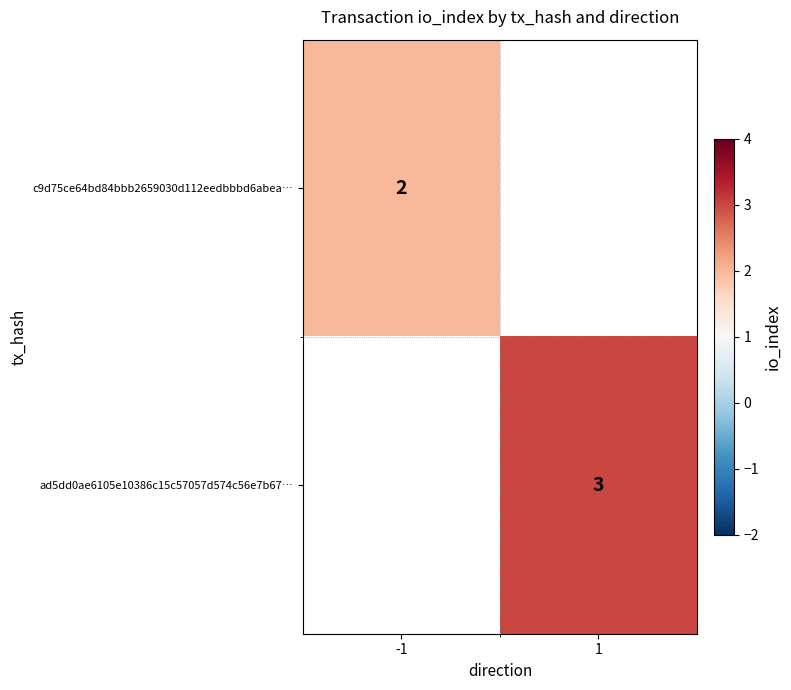

How many data points does each series have?

2